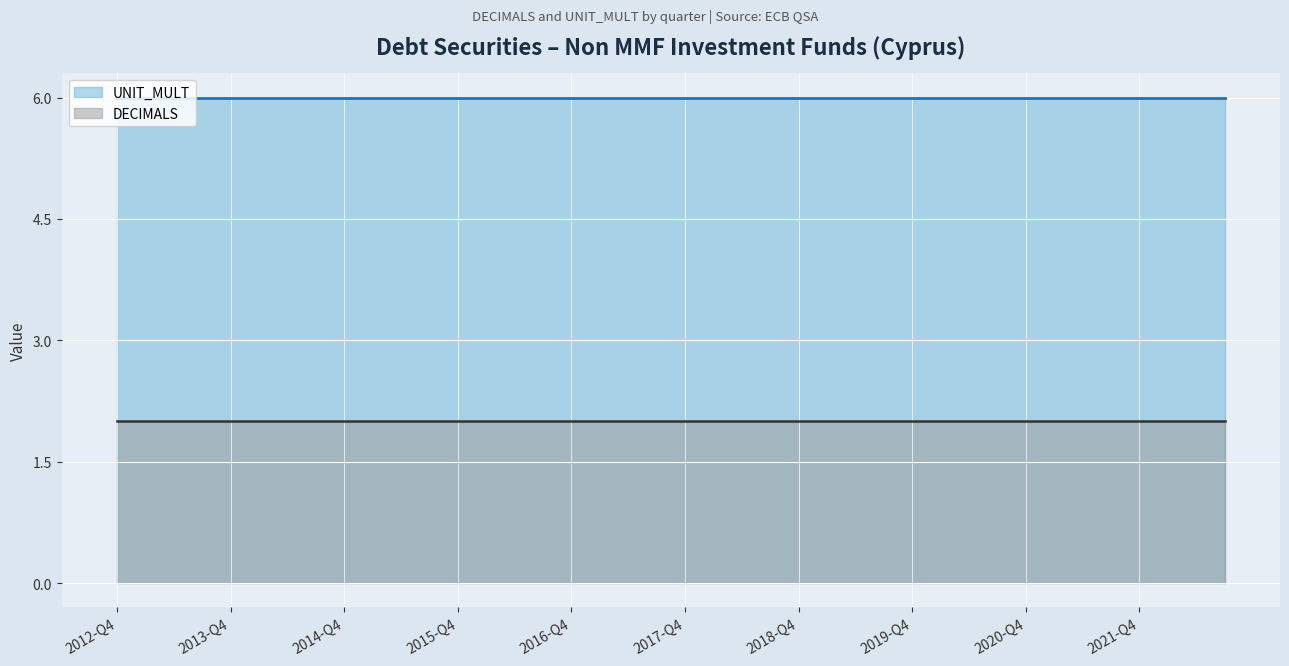

What is the label of the 11th point from the left?

2015-Q2